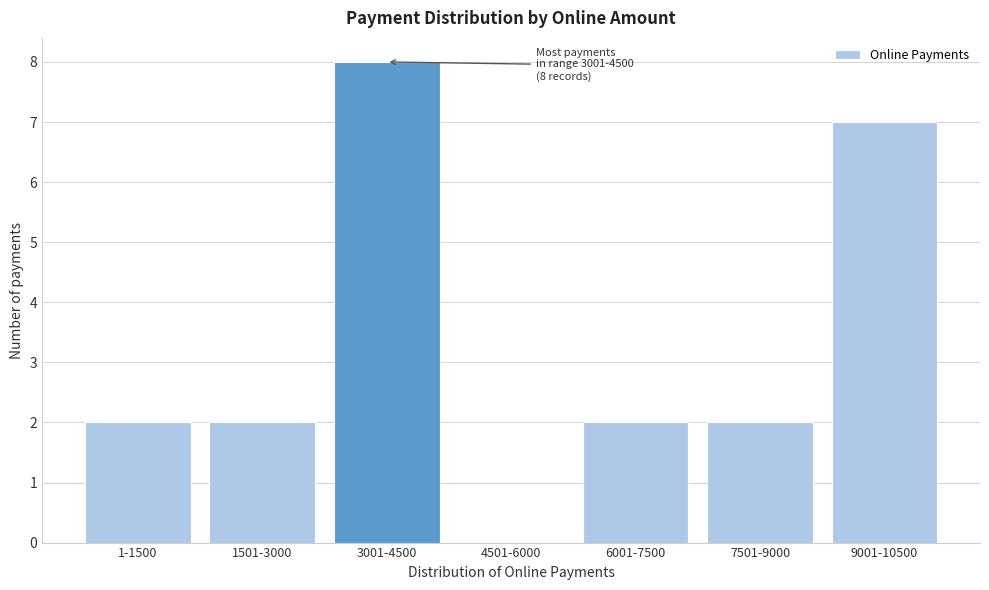

Reading left to right, list all the values displayed in this chart.

1-1500=2	1501-3000=2	3001-4500=8	4501-6000=0	6001-7500=2	7501-9000=2	9001-10500=7